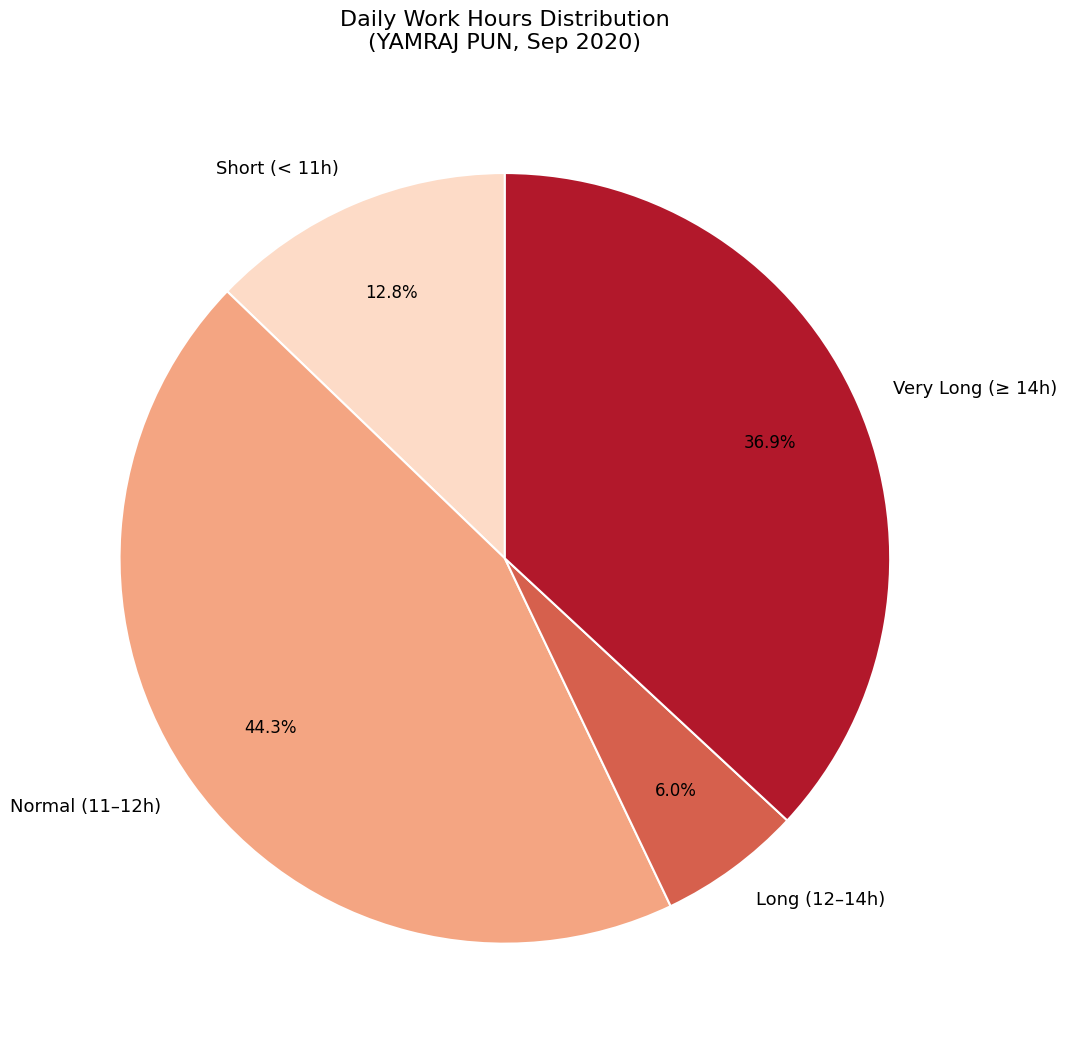

Does Very Long (≥ 14h) represent more than half of the total?

No